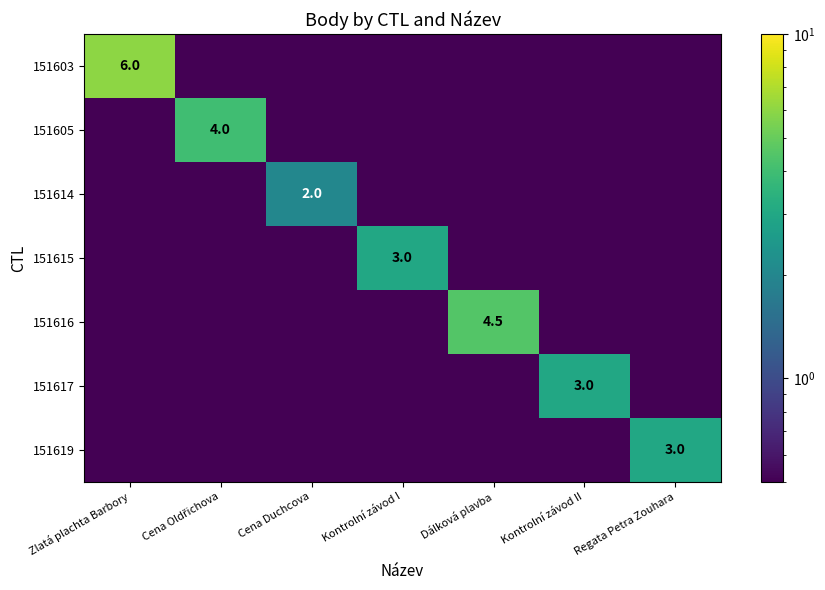

The value of 151614 at Cena Duchcova is 2.8. True or false?

False